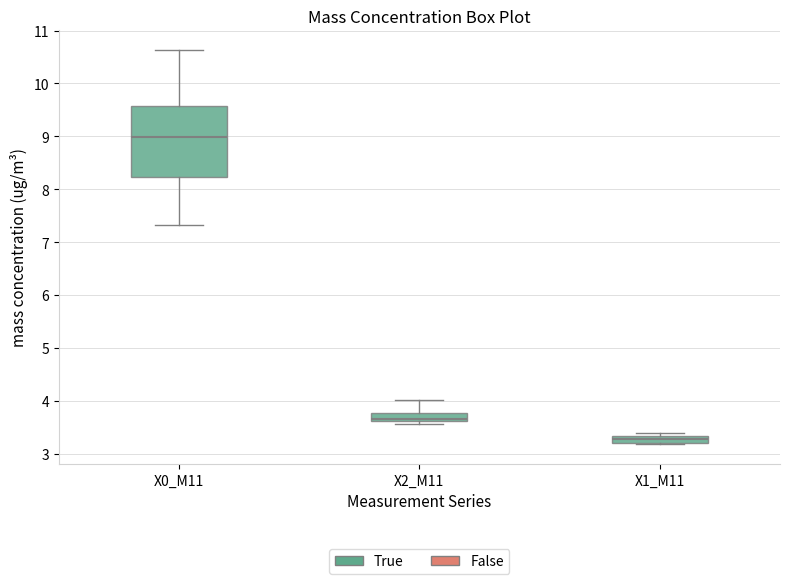

Which box has the lowest median line?

X1_M11